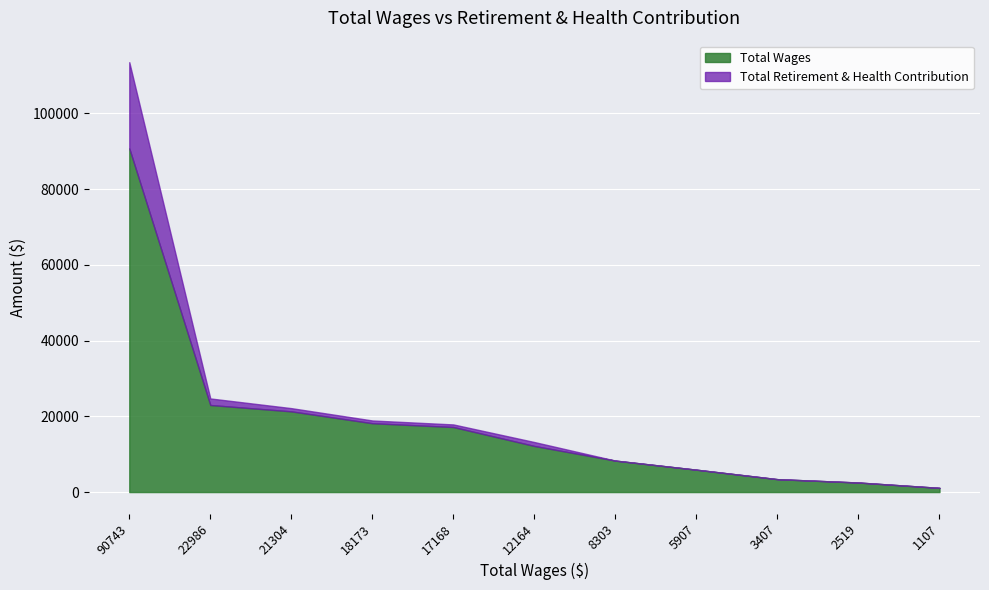

True or false: Total Retirement & Health Contribution and Total Wages intersect in this chart.

False